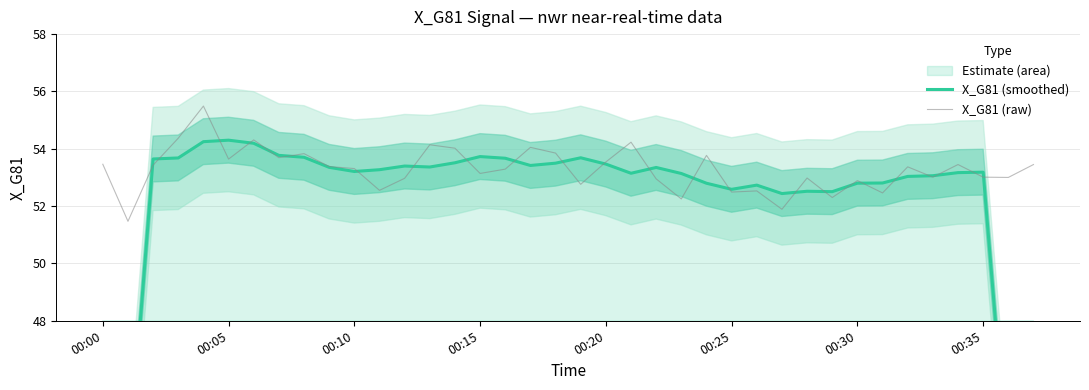

True or false: X_G81 (smoothed) and X_G81 (raw) intersect in this chart.

True